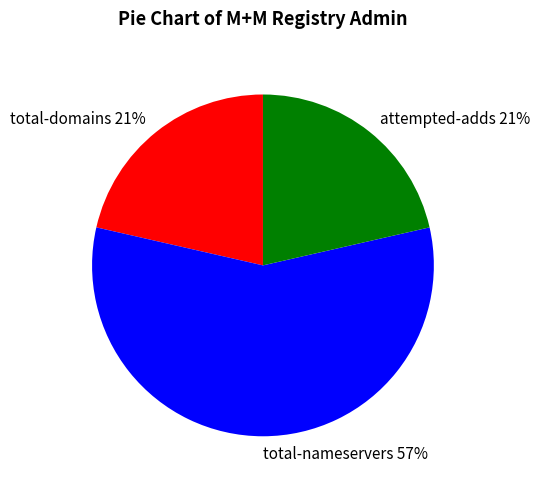

Which slice represents more than half of the pie?

total-nameservers